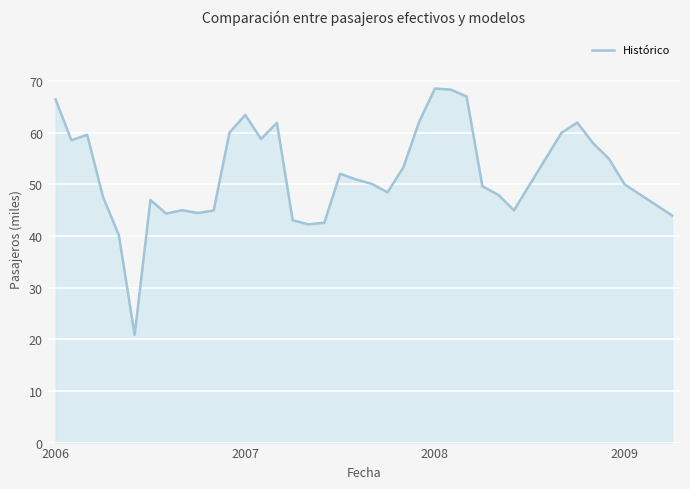

What is the minimum value shown in the chart?

20.8